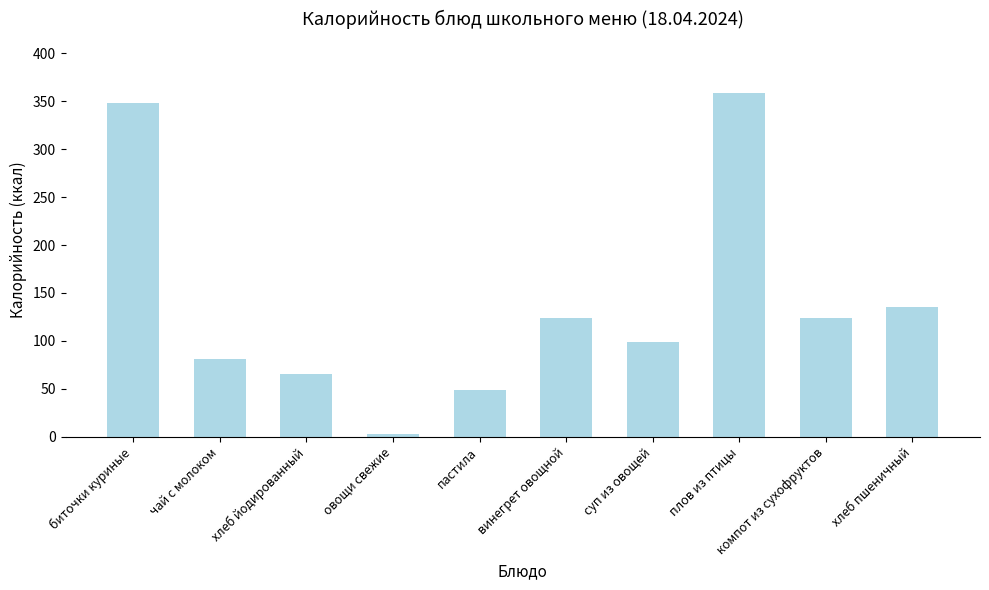

Are the bars horizontal?

No